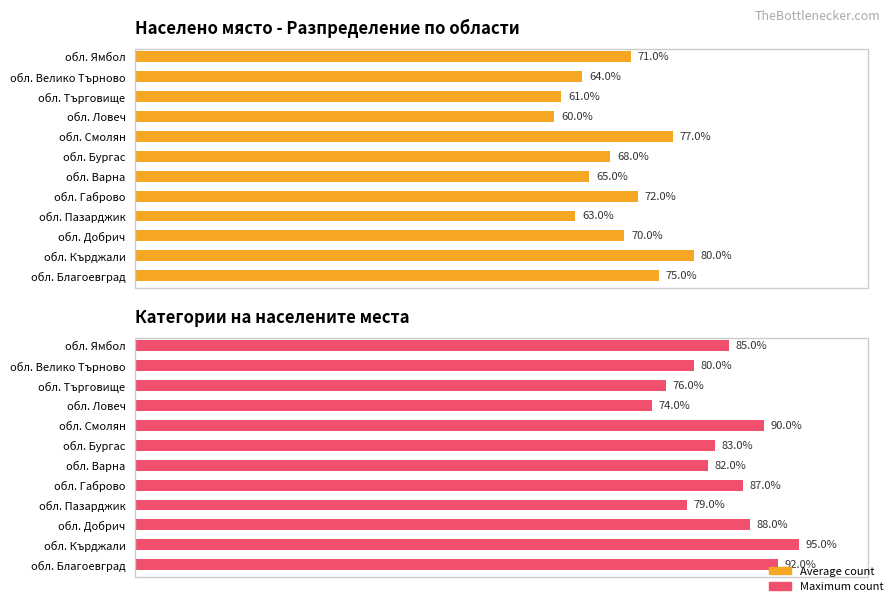

How many data points in Average count are above 70?

5